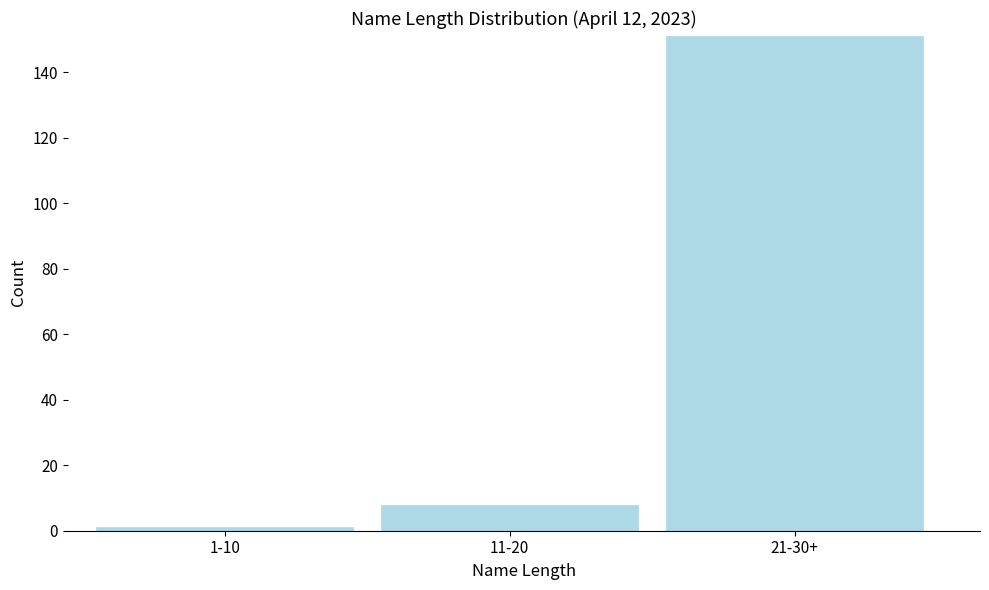

Reading left to right, extract all data points from this chart.

1-10=1	11-20=8	21-30+=151